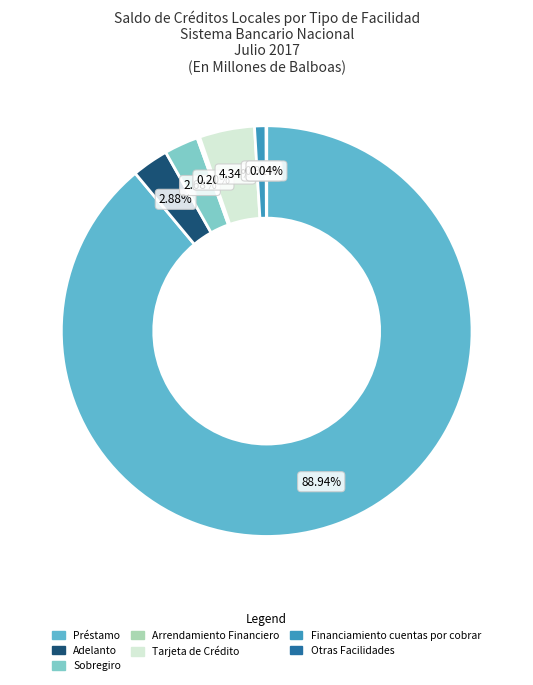

Rank the categories by value from highest to lowest.

Préstamo, Tarjeta de Crédito, Adelanto, Sobregiro, Financiamiento cuentas por cobrar, Arrendamiento Financiero, Otras Facilidades